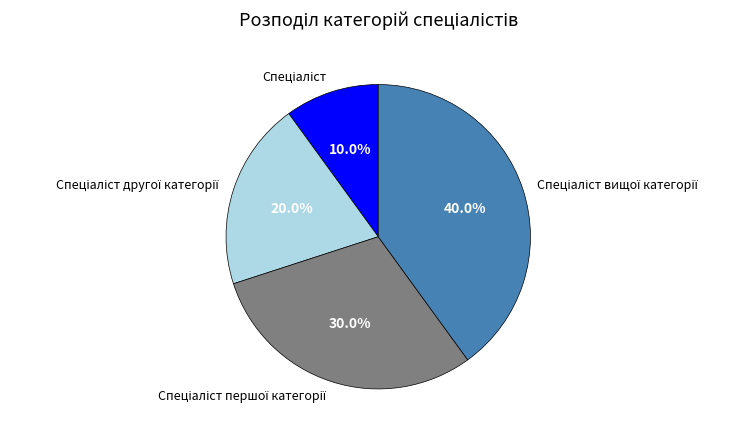

Does any single category account for the majority?

No